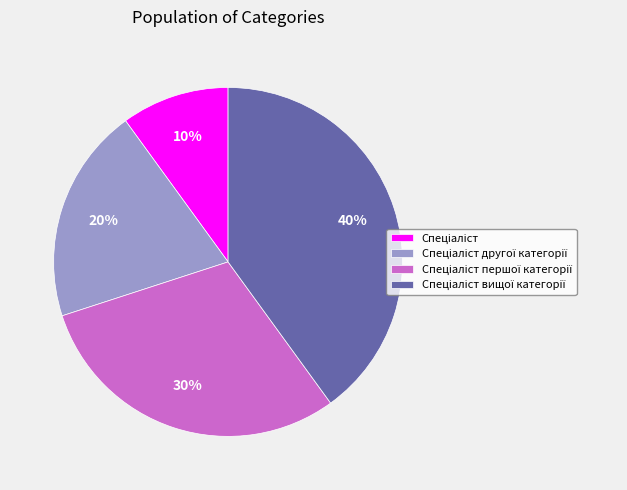

To the nearest percent, what is the difference between the largest and smallest slice percentages?

30%